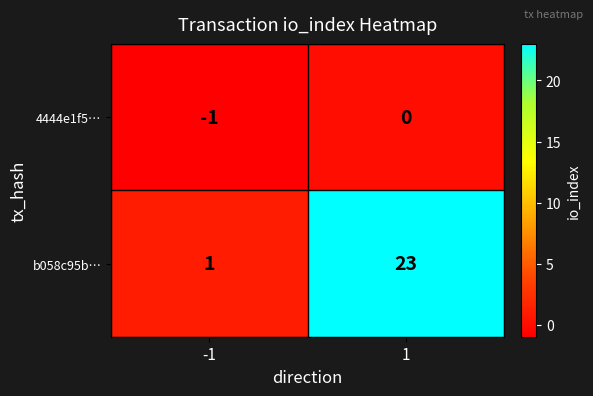

Read the b058c95b… value at 1.

23